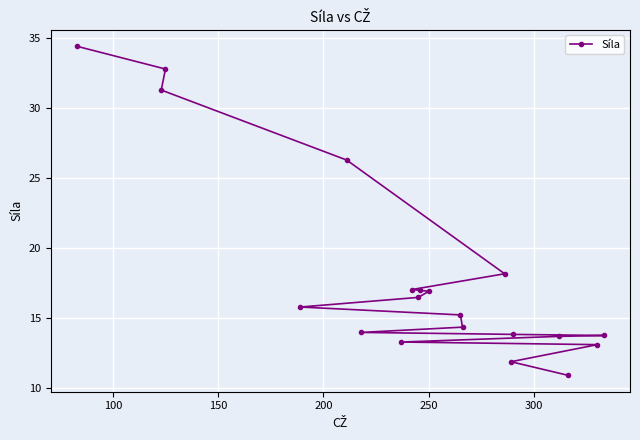

What is the minimum value shown in the chart?

10.9